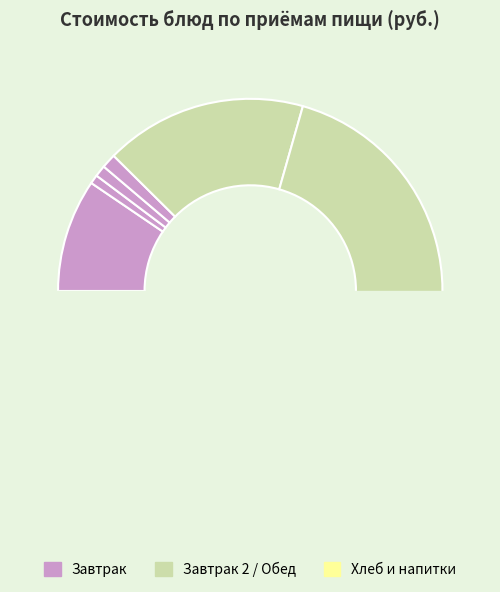

True or false: Чай с сахаром (завтрак) accounts for 1% of the total.

True